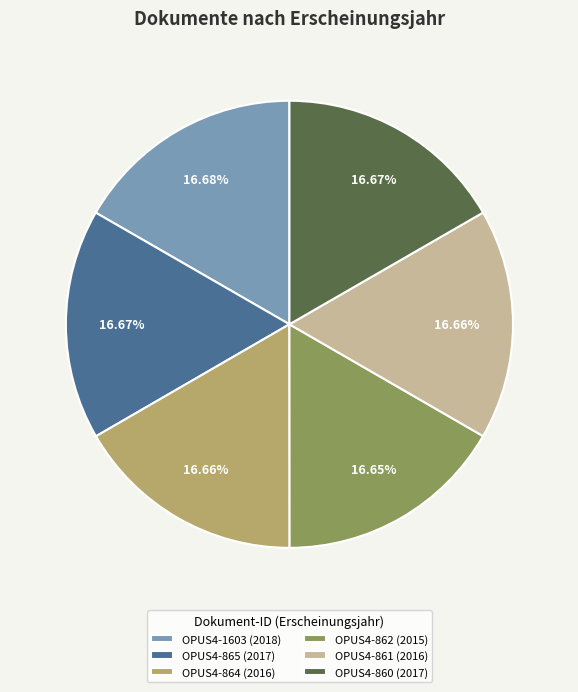

How many slices are in this pie chart?

6